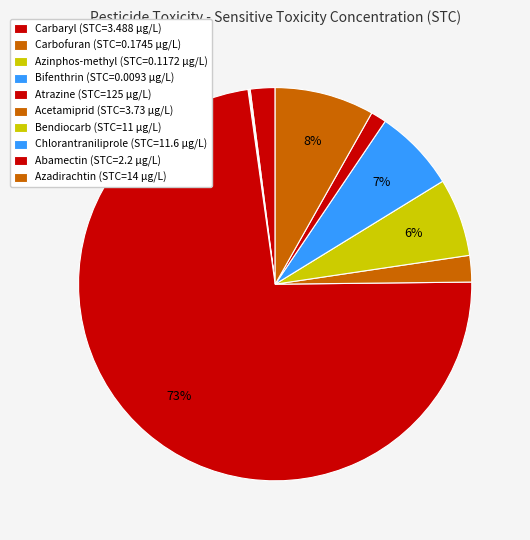

To the nearest percent, what percentage of the pie is Azadirachtin?

8%